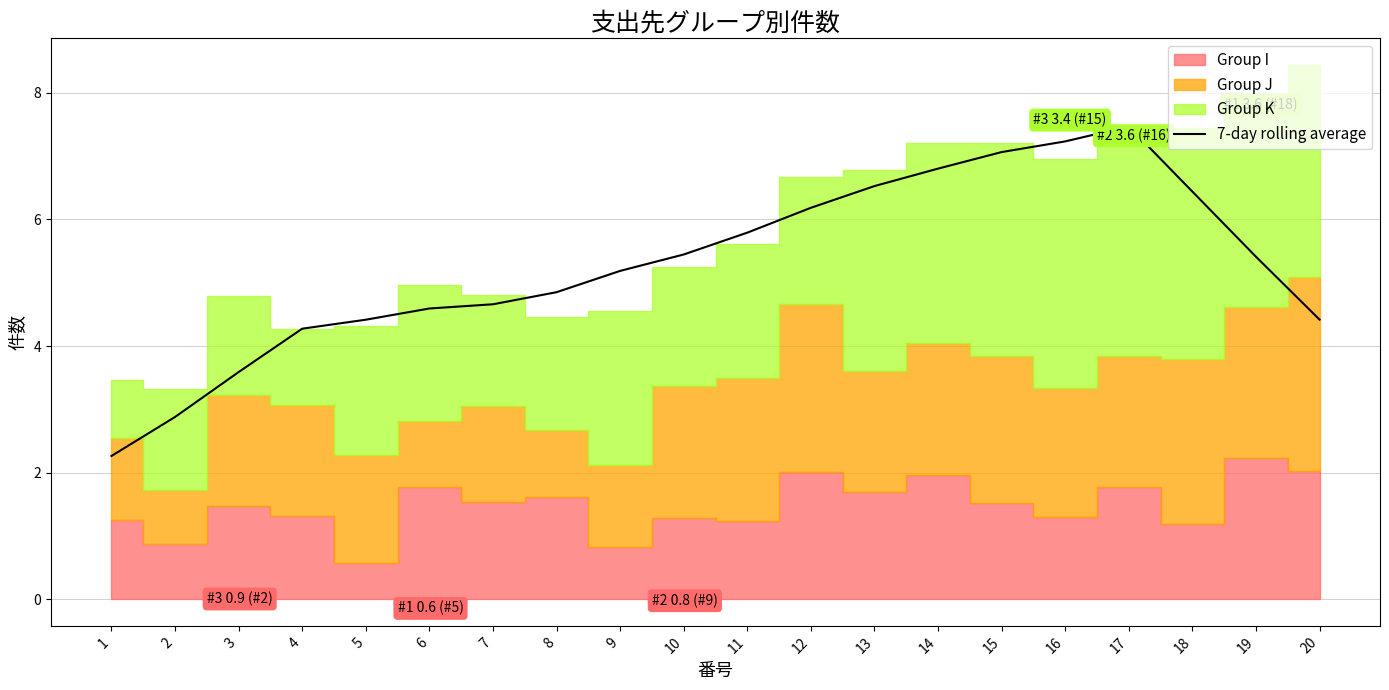

The chart shows a value of 5.4 at 10. True or false?

True